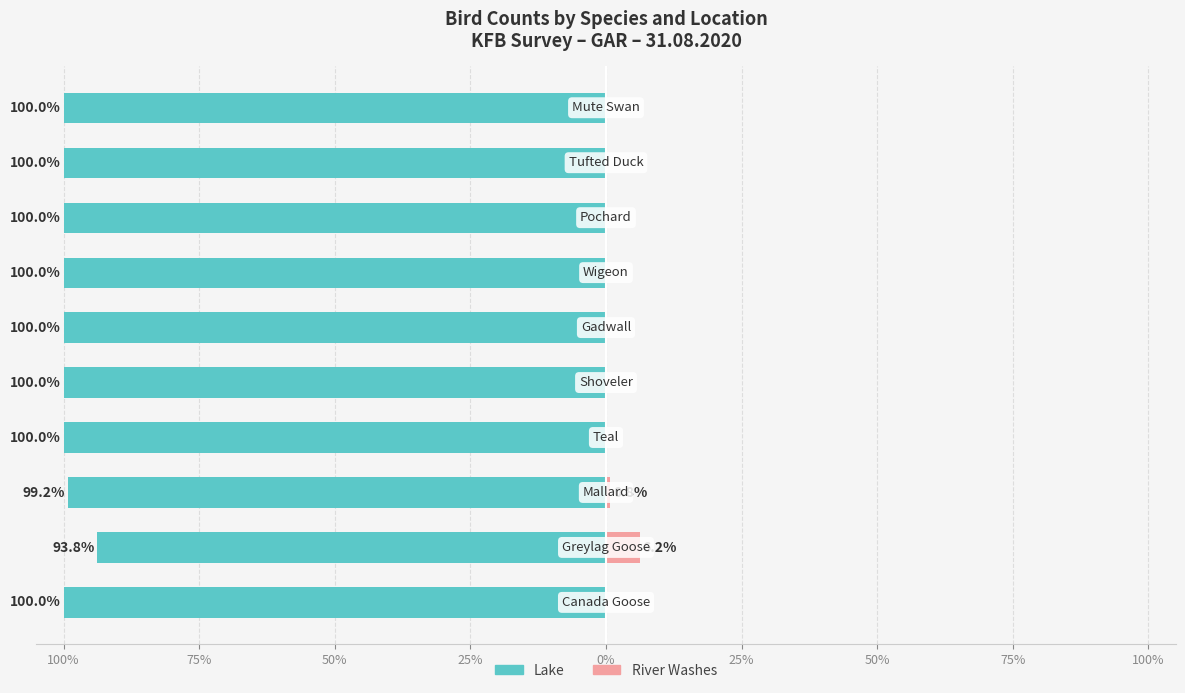

What is the maximum value shown in the chart?

6.2